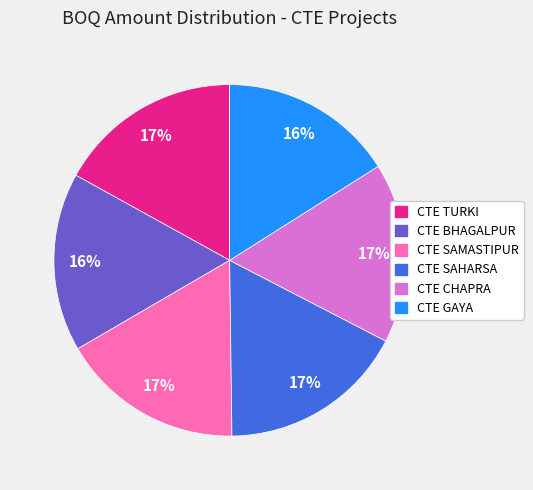

Is it true that CTE BHAGALPUR is 29% of the pie?

False